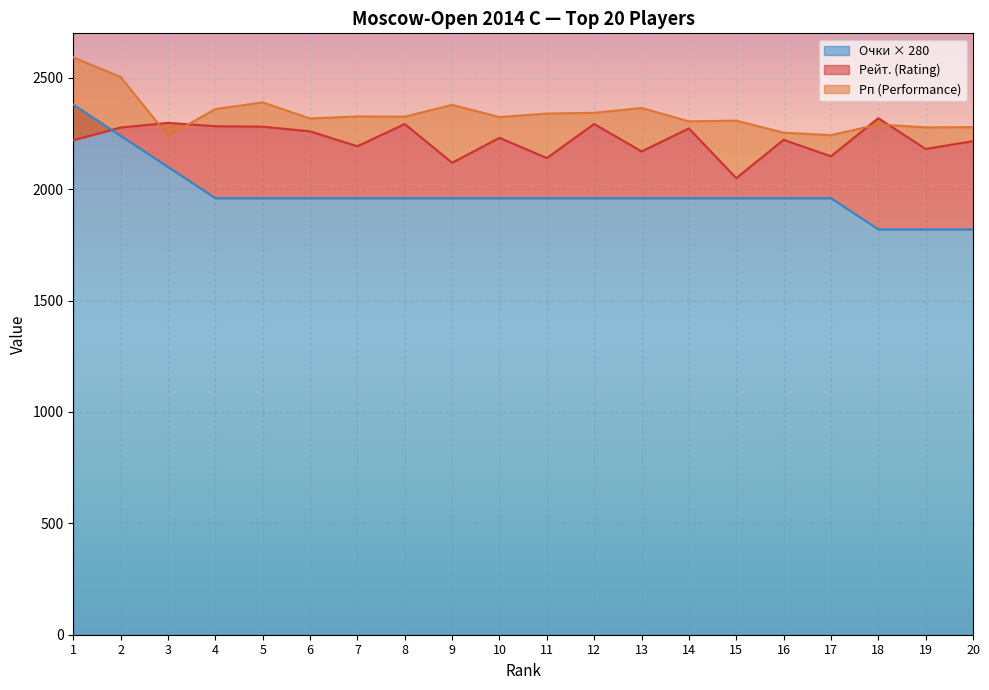

Reading right to left, transcribe all the data shown in this chart.

Рейт. (Rating): 2216	2181	2319	2148	2222	2050	2273	2170	2293	2140	2231	2119	2293	2193	2260	2281	2283	2298	2277	2220
Рп (Performance): 2279	2278	2291	2243	2254	2308	2305	2365	2343	2340	2324	2379	2326	2327	2318	2390	2360	2240	2504	2592
Очки (Score): 1820	1820	1820	1960	1960	1960	1960	1960	1960	1960	1960	1960	1960	1960	1960	1960	1960	2100	2240	2380